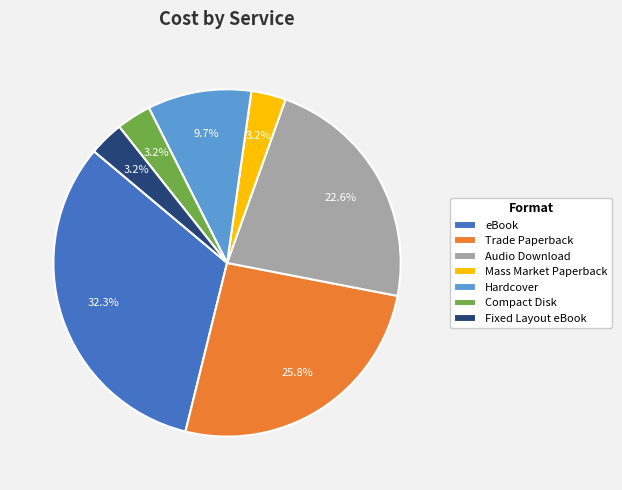

To the nearest percent, what is the difference between the Mass Market Paperback and Compact Disk slice percentages?

0%